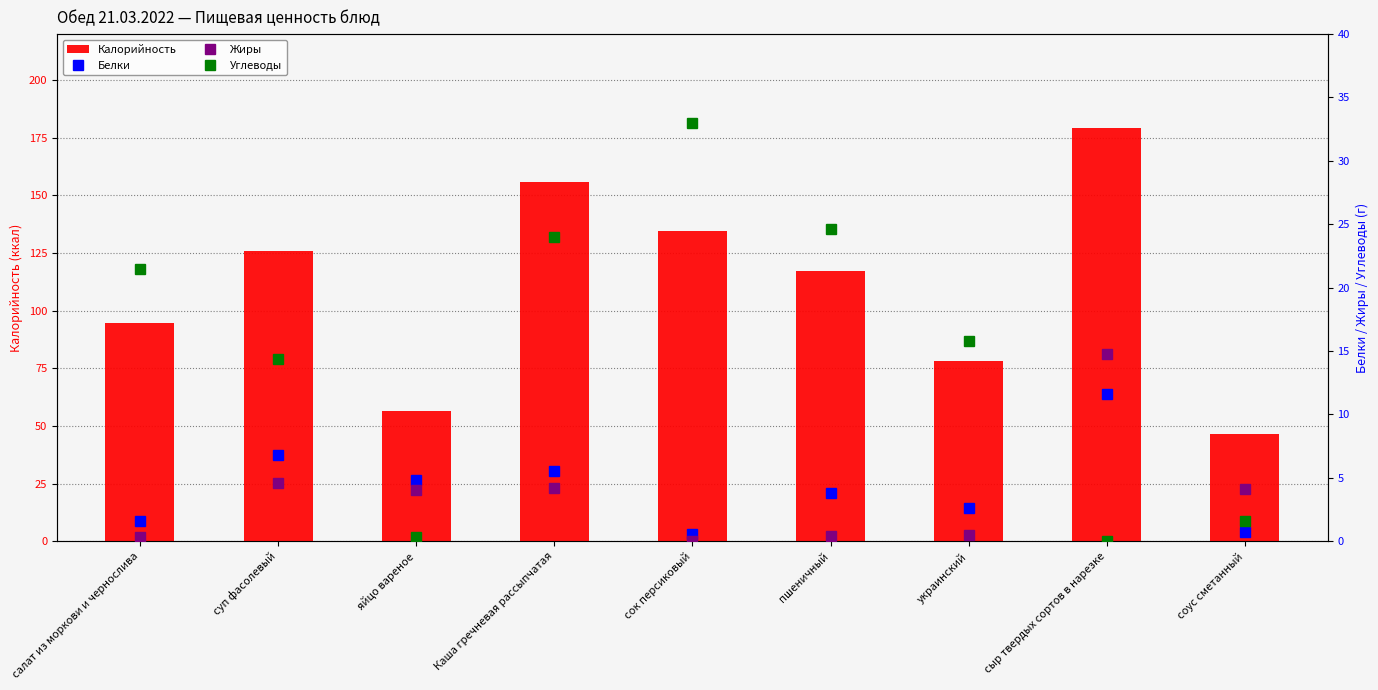

Is the value of Жиры at салат из моркови и чернослива greater than the value of Углеводы at суп фасолевый?

No